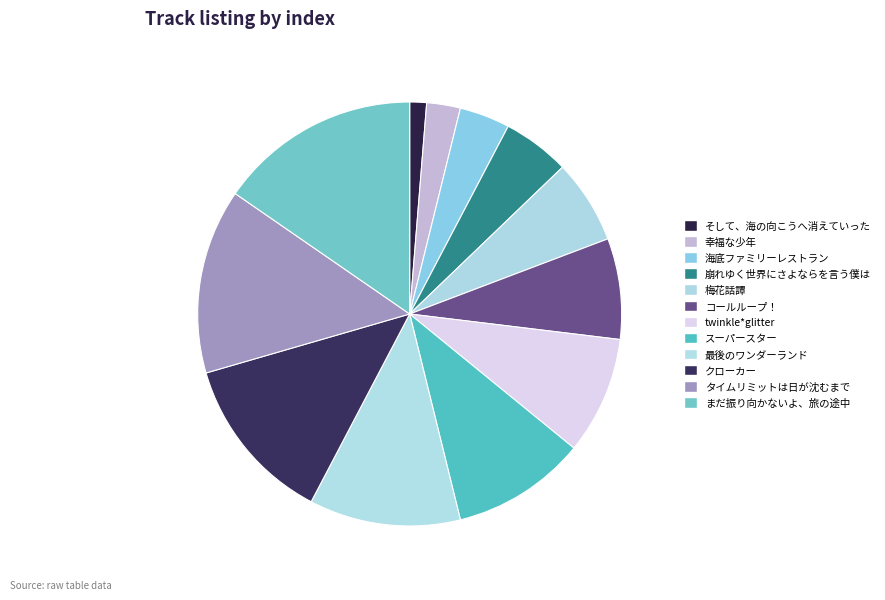

What is the largest slice in the pie chart?

まだ振り向かないよ、旅の途中